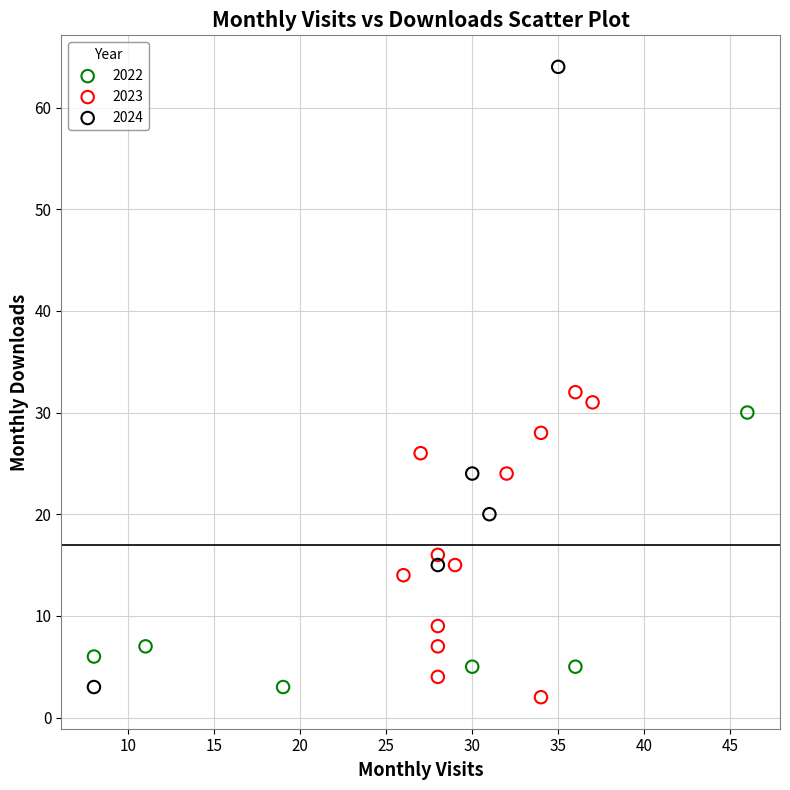

Which series contains the highest Y value?

2024